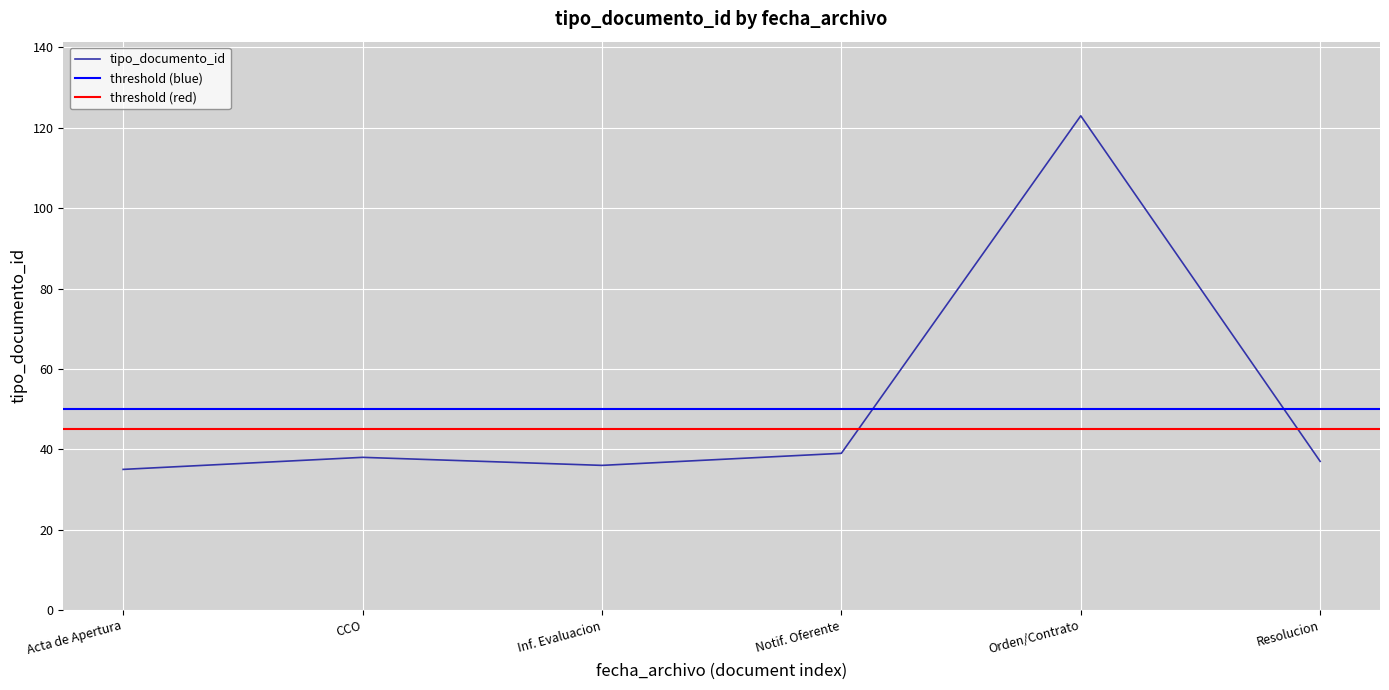

Is it true that tipo_documento_id equals 62 at Resolucion?

False